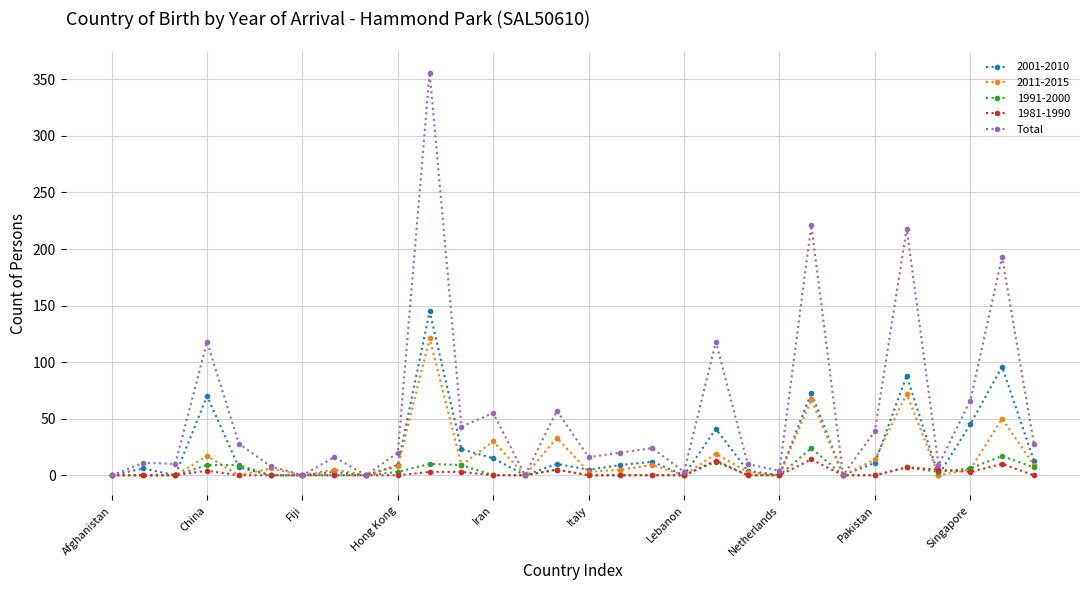

What is the highest value of the 2011-2015 series?

121